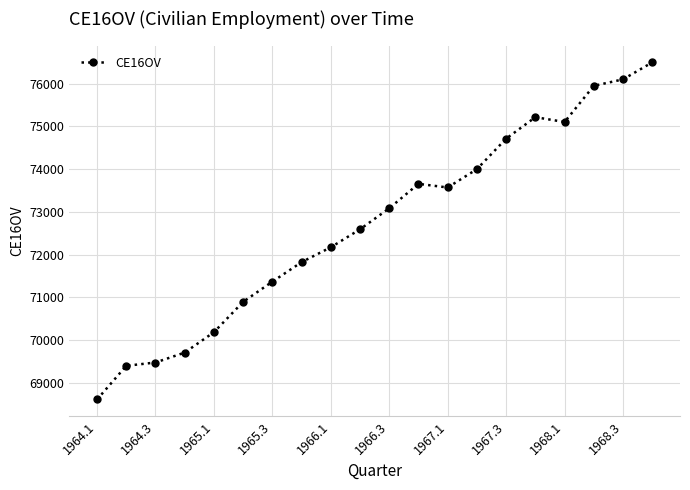

Count the number of categories in the chart.

20